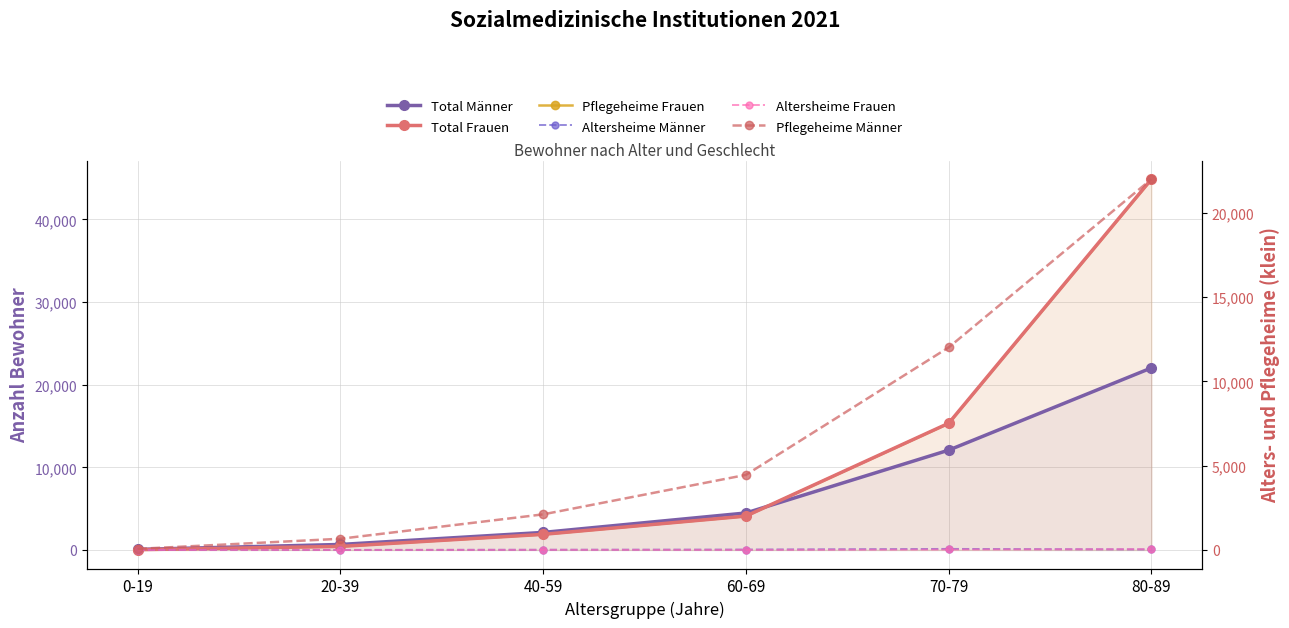

What is the difference between the maximum and second lowest values in the Altersheime Männer series?

61